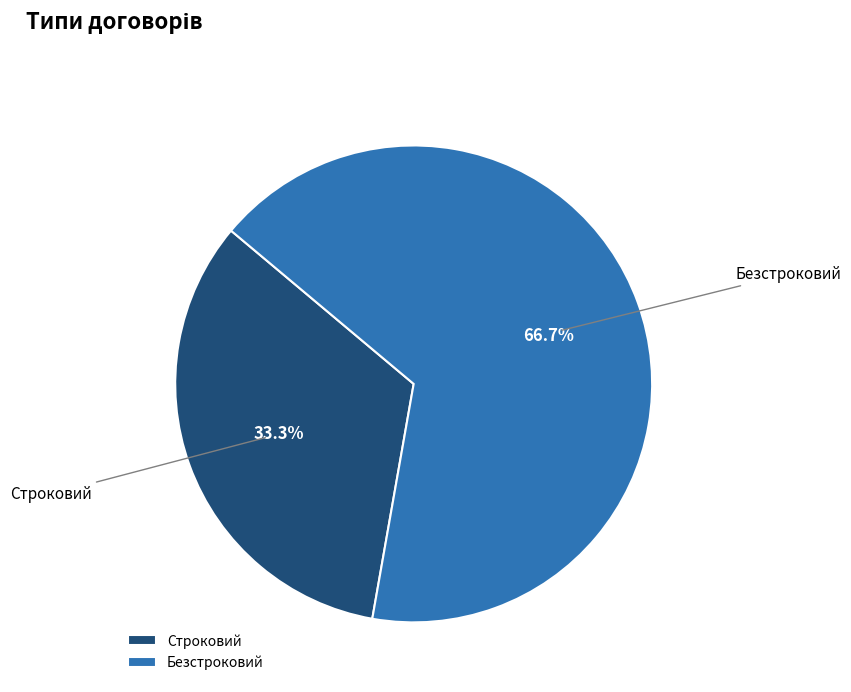

Is the sum of Строковий and Безстроковий greater than half?

Yes